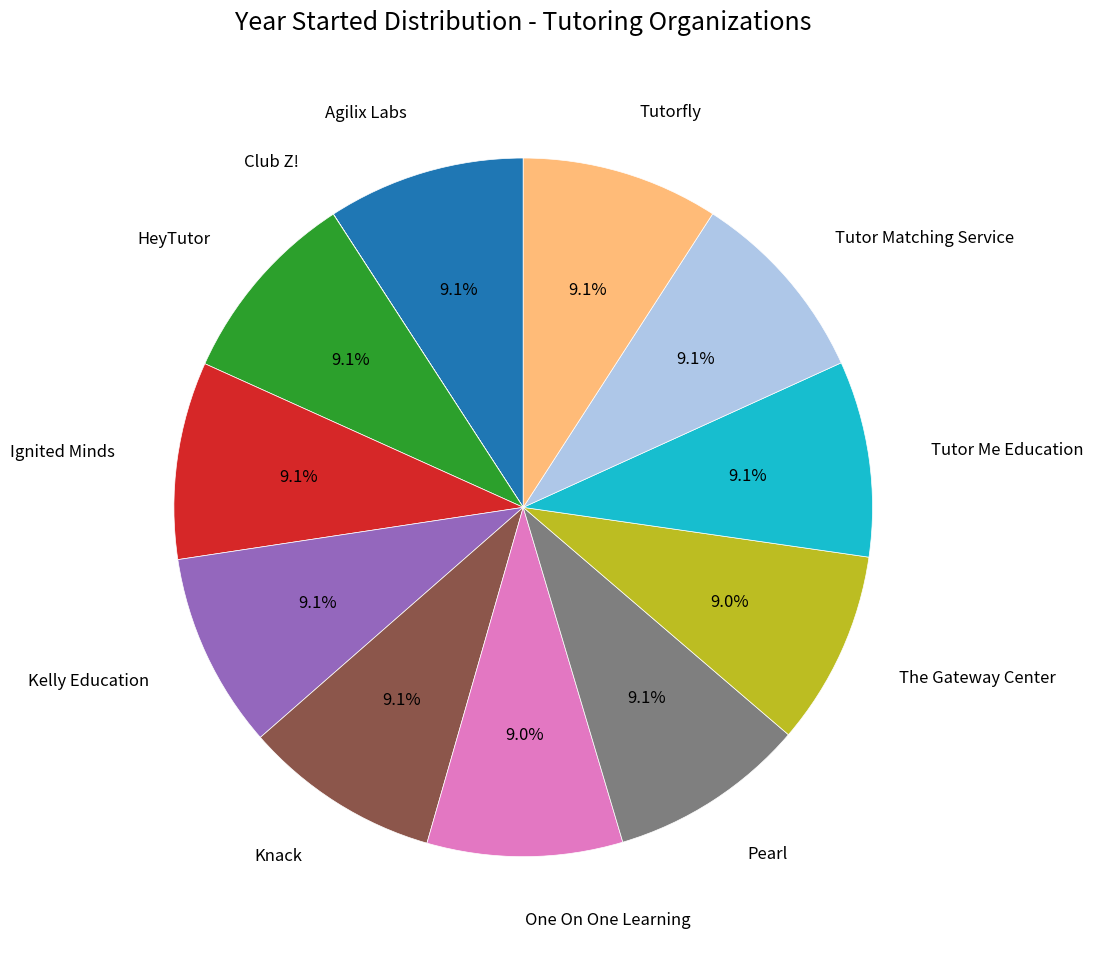

To the nearest percent, what is the average slice percentage?

8%